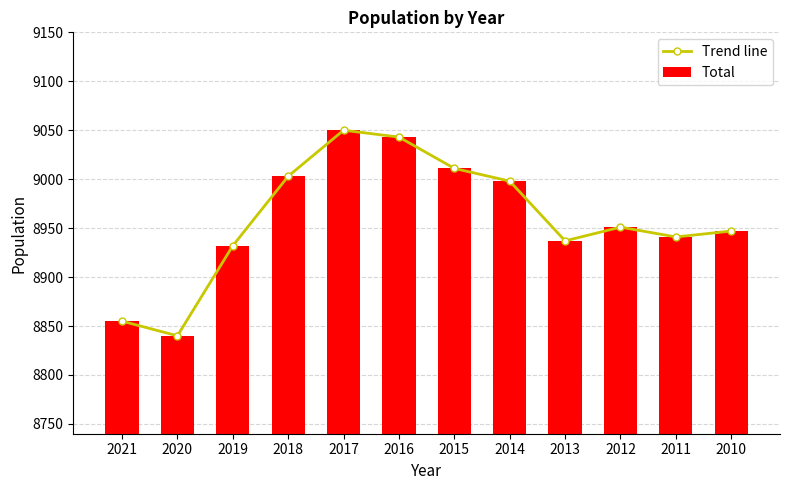

At which label does Total first exceed 8951?

2018